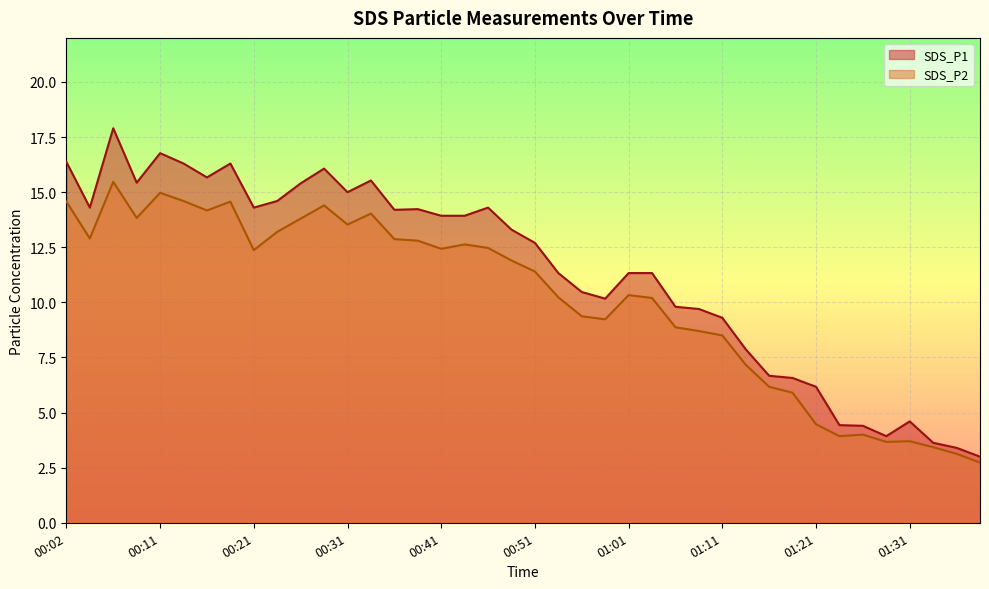

Which series has the largest range (max minus min)?

SDS_P1